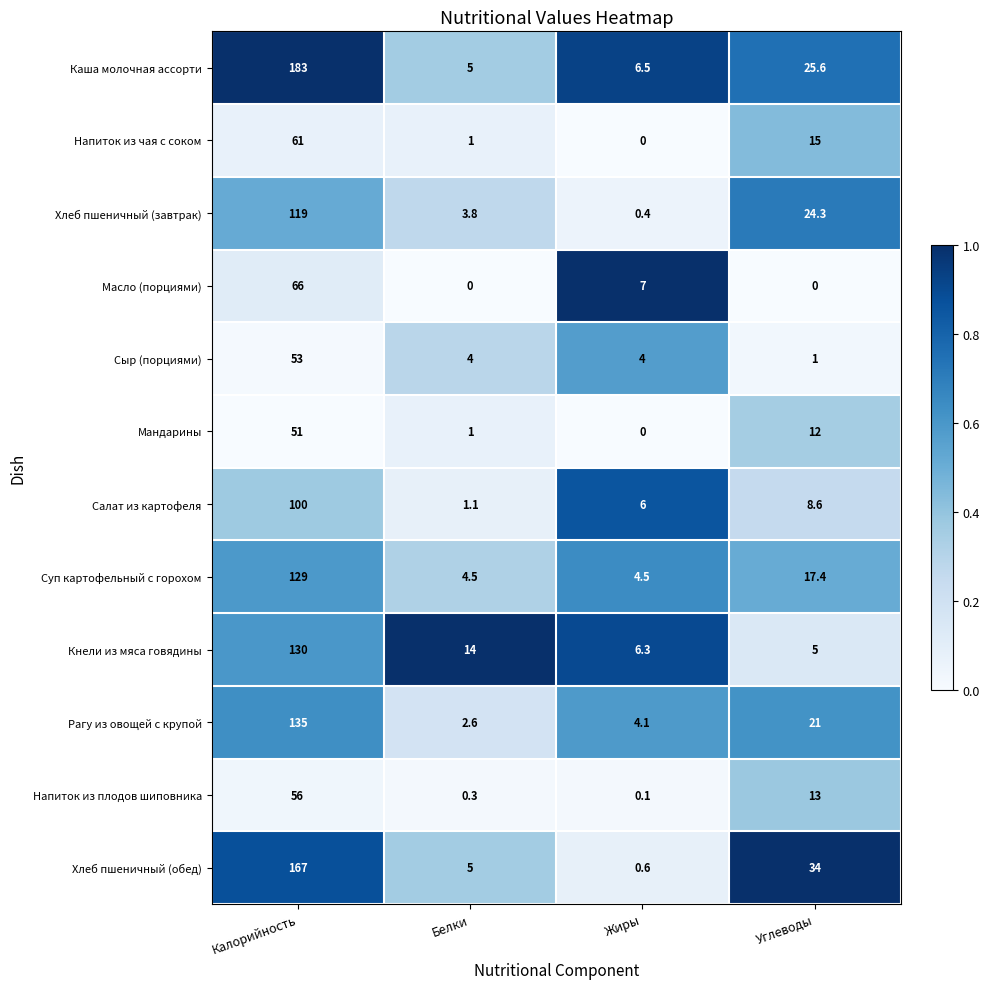

What is the difference between the Масло (порциями) values at Углеводы and Жиры?

7.0